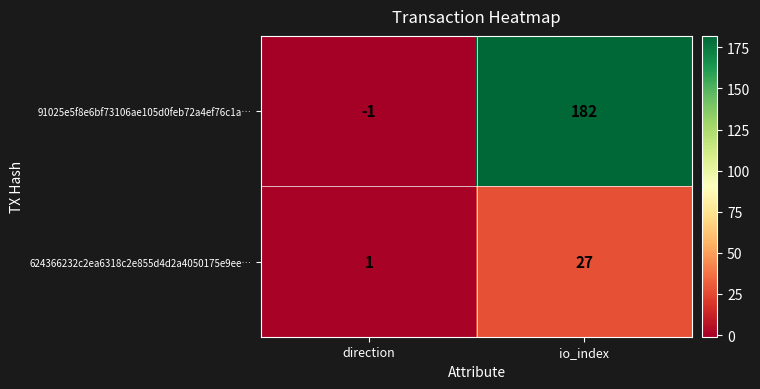

Which series has the widest spread of values?

91025e5f8e6bf73106ae105d0feb72a4ef76c1a…